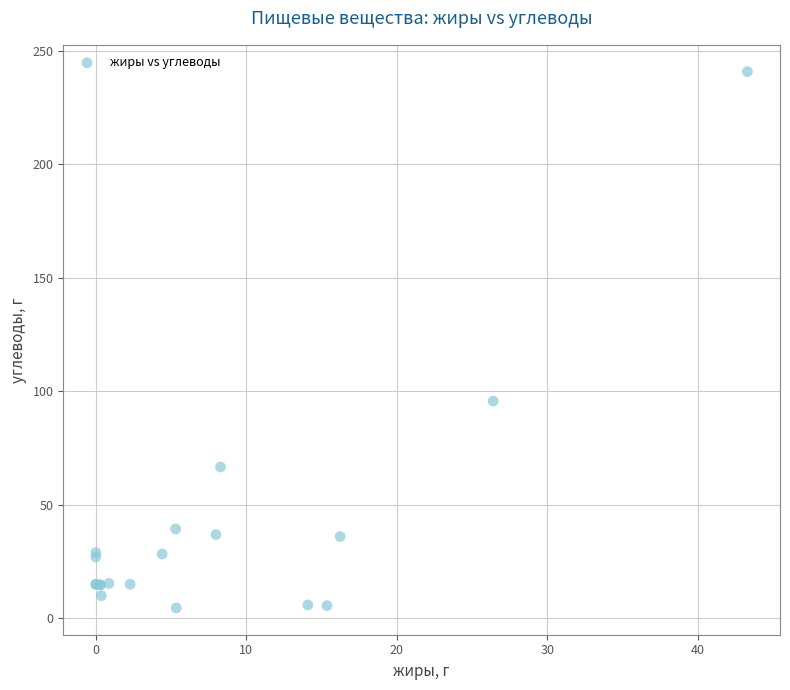

What Y value in the scatter plot is closest to 122?

95.7